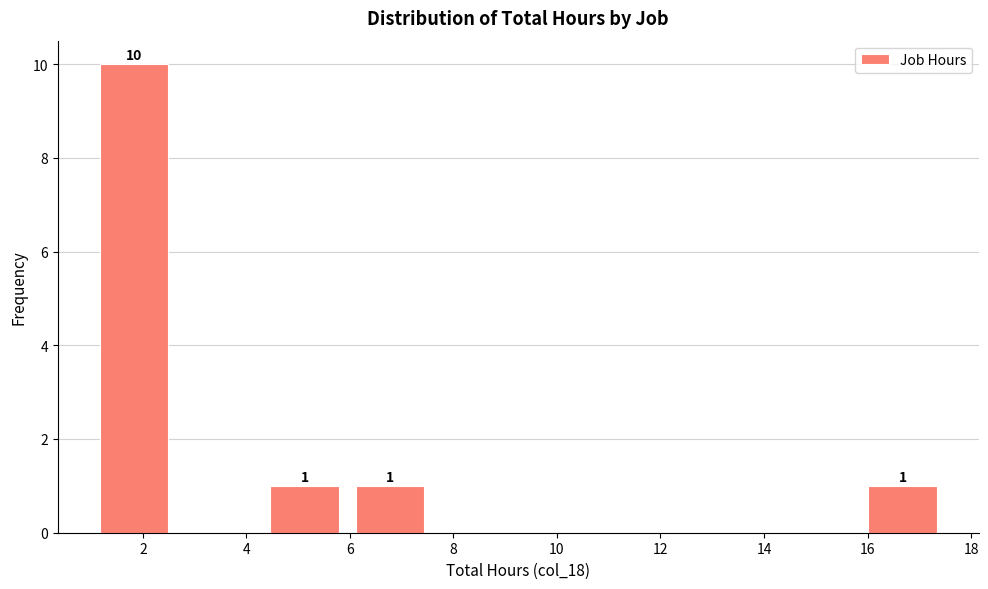

Which range on the x-axis has the tallest bar?

1.00 to 2.65